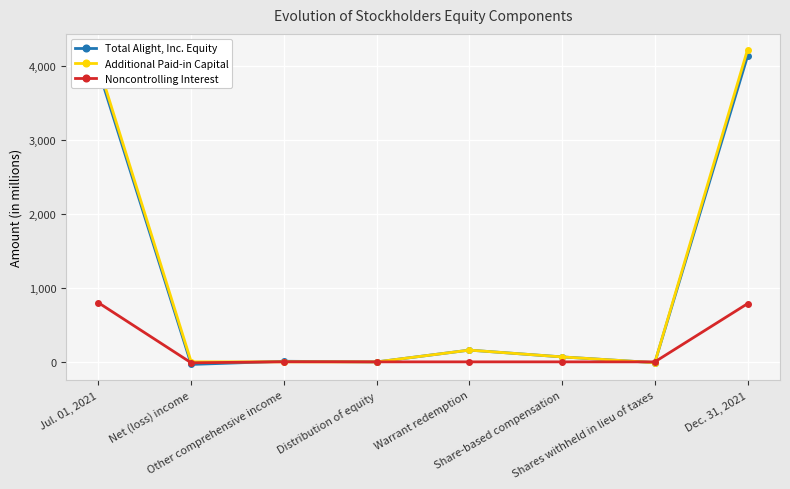

How many lines are shown in the chart?

3